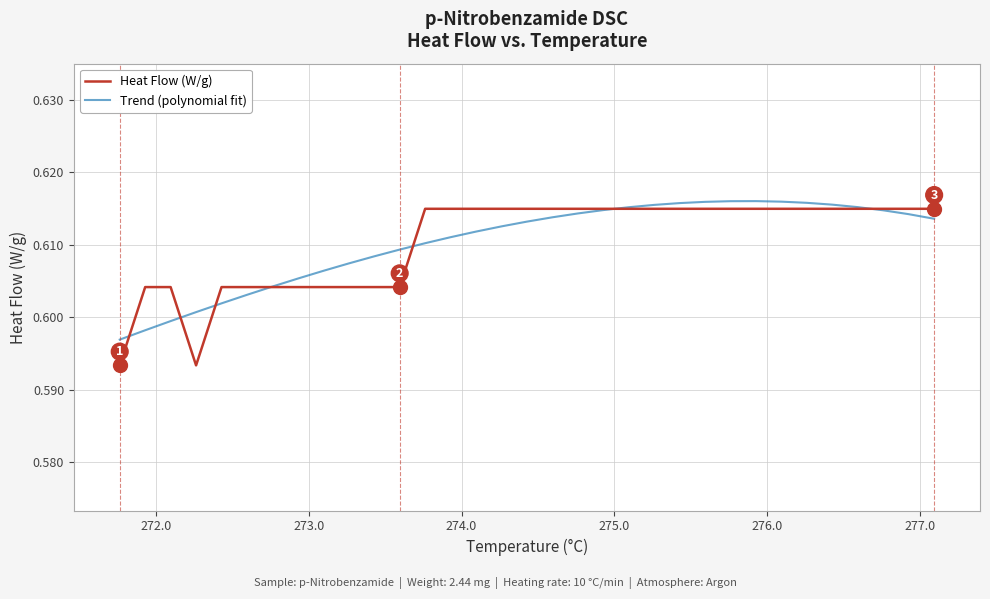

Which series has the largest range (max minus min)?

Heat Flow (W/g)